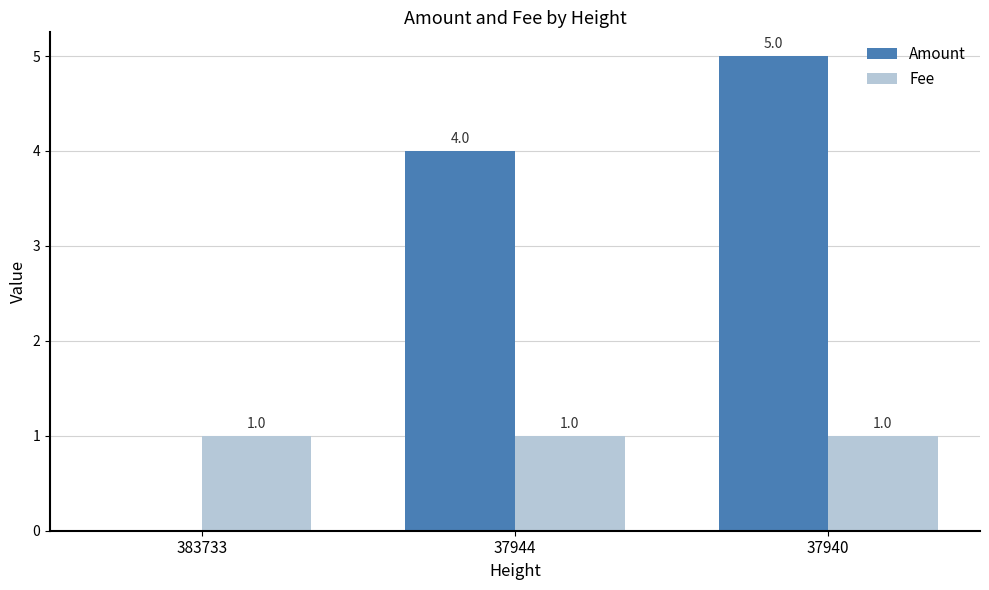

What is the total value across all series at 37944?

5